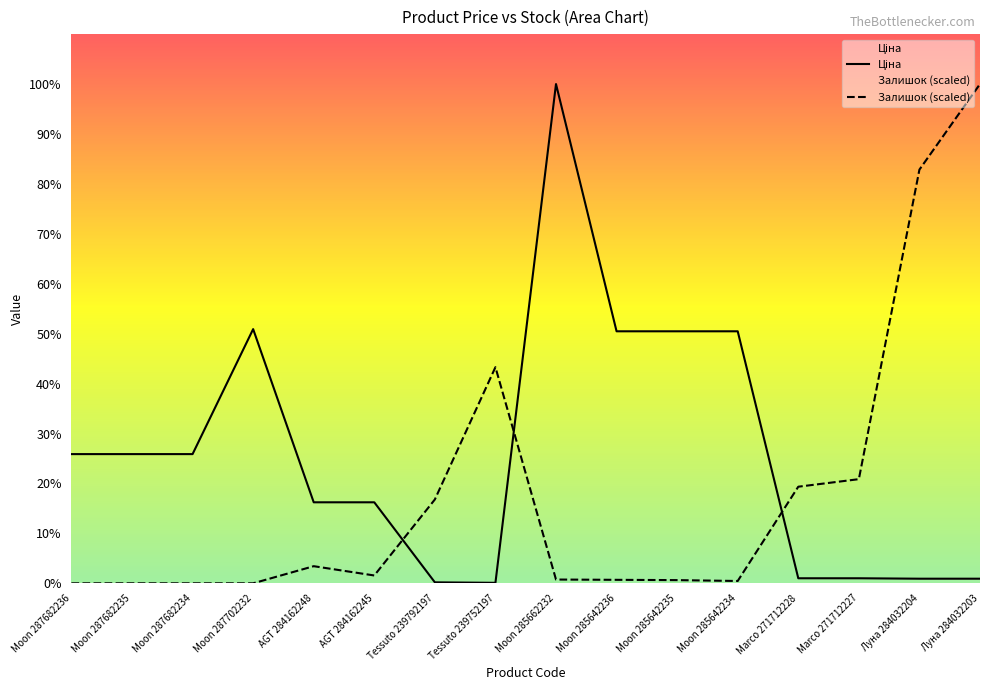

Where does the Залишок (scaled) series first go above 910?

AGT 284162248